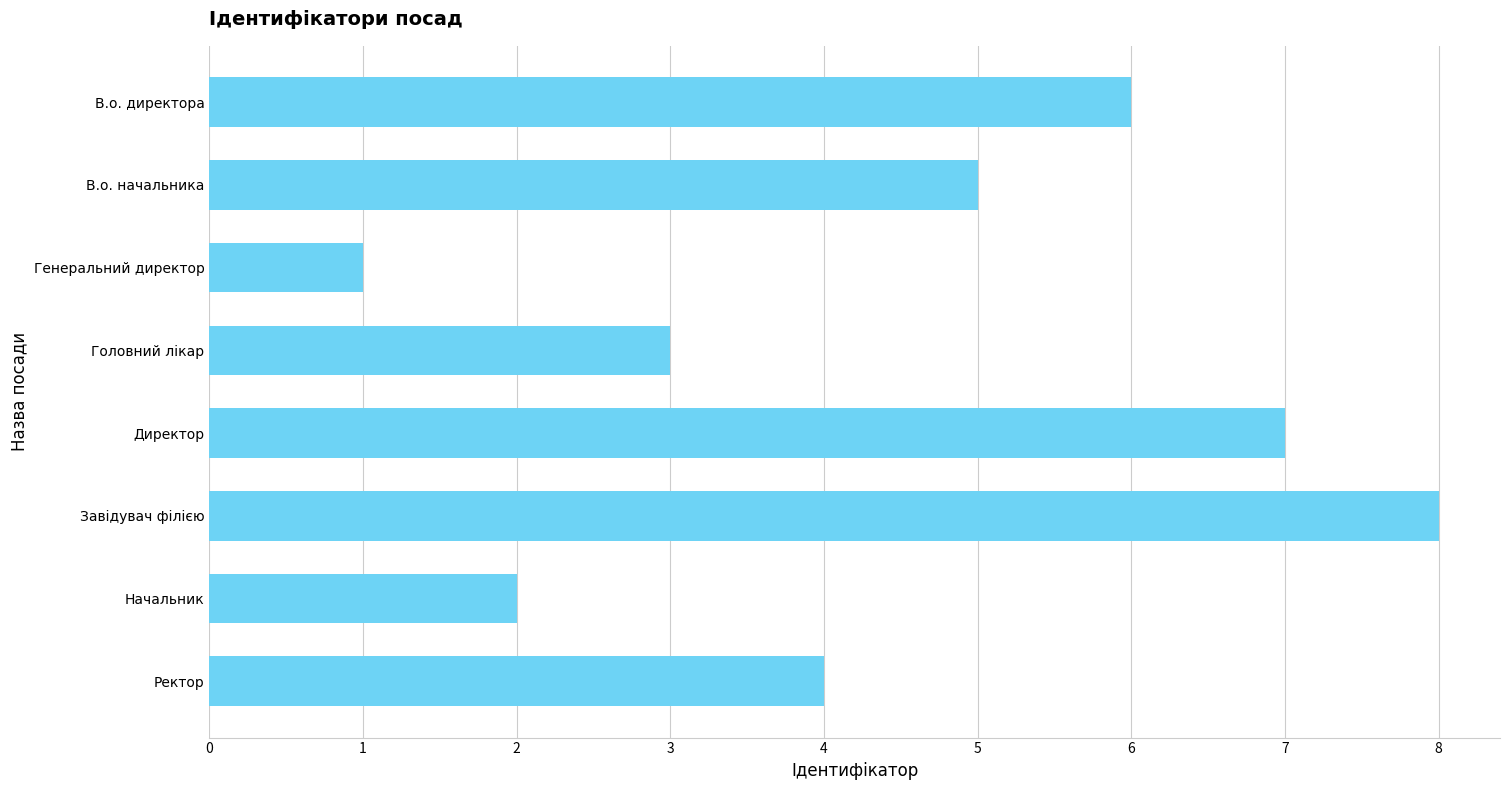

Reading bottom to top, list all the values displayed in this chart.

Ректор=4	Начальник=2	Завідувач філією=8	Директор=7	Головний лікар=3	Генеральний директор=1	В.о. начальника=5	В.о. директора=6